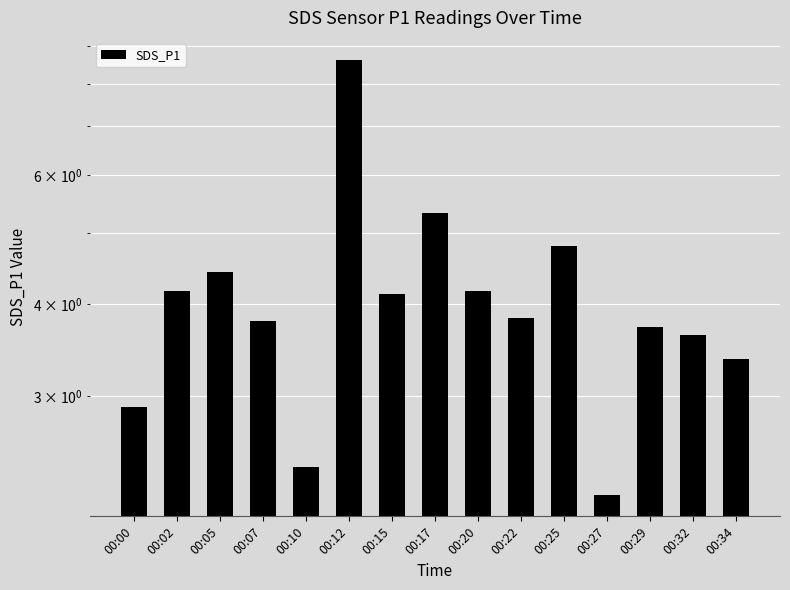

Which category has the highest value across all series?

00:12